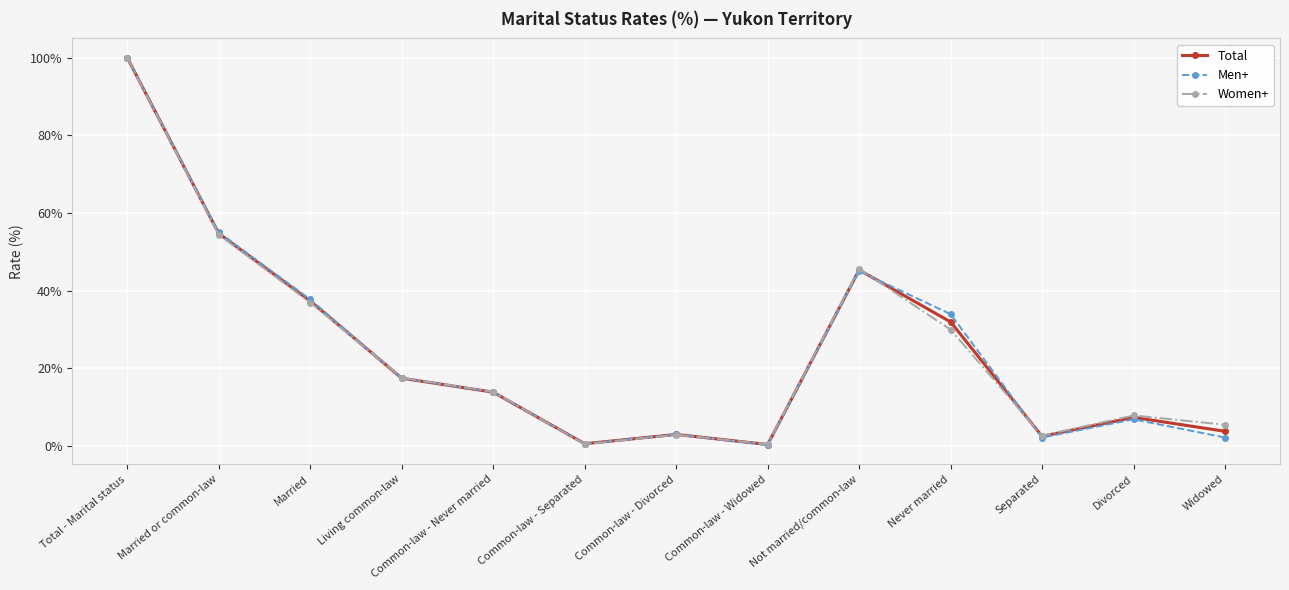

At how many categories does at least one series exceed 81?

1